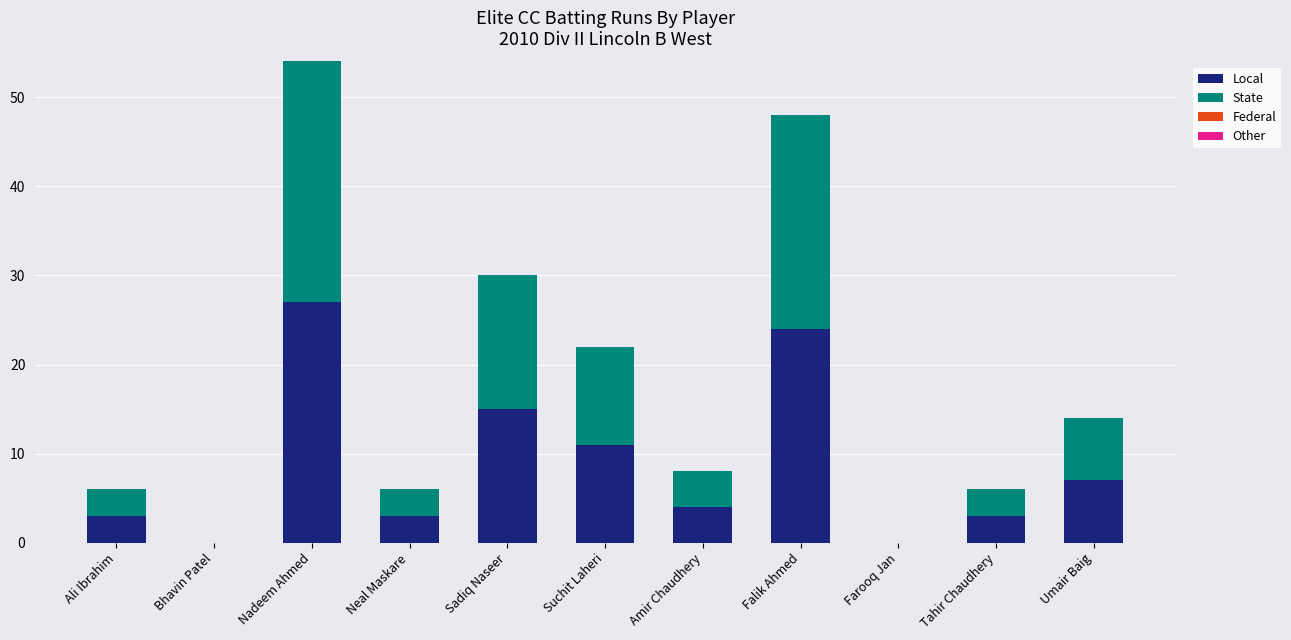

The Local series shows 5 at Tahir Chaudhery. True or false?

False